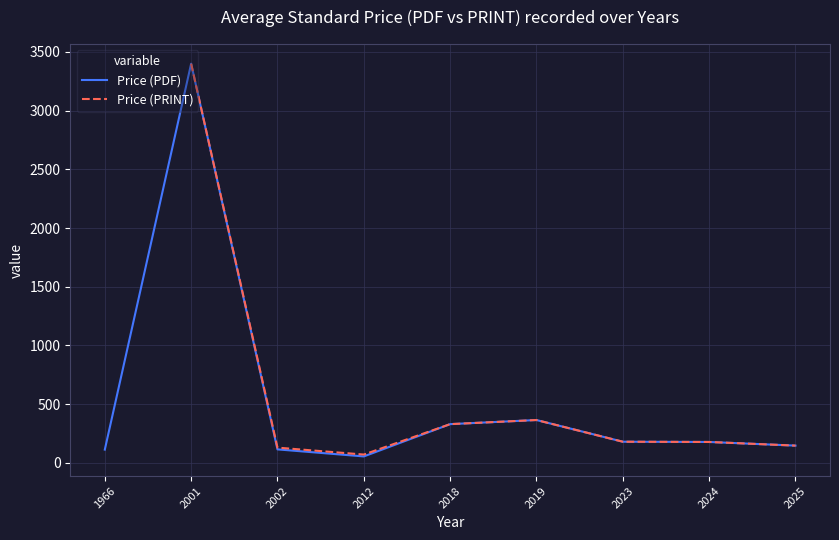

How many interior local valleys does the Price (PRINT) series have?

1